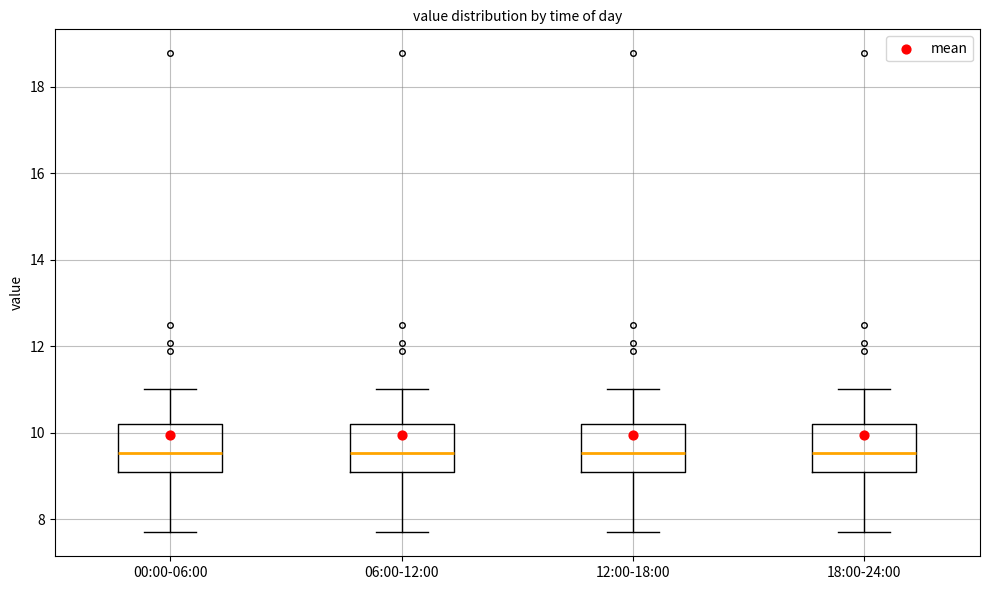

Where is the upper edge of the box for 00:00-06:00 on the y-axis? The values are not printed on the chart, so give them approximately, as read against the axis.

10.2